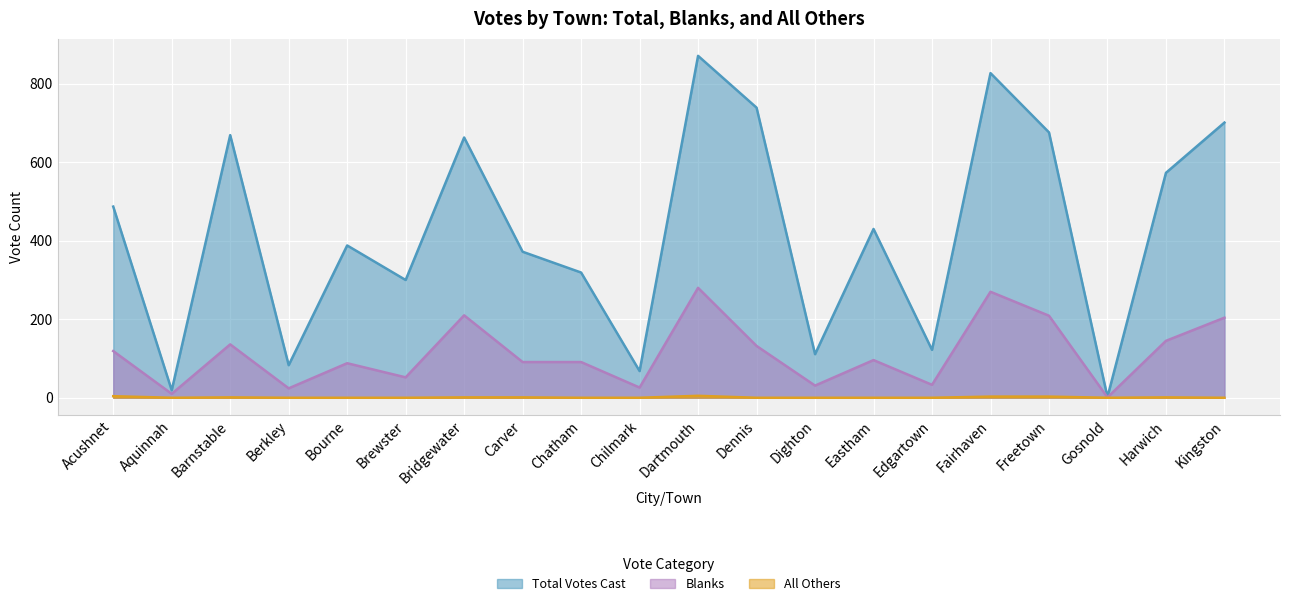

Reading left to right, what are all the values shown in this chart?

Total Votes Cast: Acushnet=487	Aquinnah=19	Barnstable=669	Berkley=83	Bourne=388	Brewster=300	Bridgewater=663	Carver=372	Chatham=319	Chilmark=68	Dartmouth=871	Dennis=739	Dighton=111	Eastham=430	Edgartown=122	Fairhaven=827	Freetown=676	Gosnold=2	Harwich=573	Kingston=701
Blanks: Acushnet=119	Aquinnah=10	Barnstable=136	Berkley=24	Bourne=88	Brewster=52	Bridgewater=210	Carver=91	Chatham=91	Chilmark=26	Dartmouth=280	Dennis=132	Dighton=31	Eastham=96	Edgartown=33	Fairhaven=270	Freetown=209	Gosnold=1	Harwich=145	Kingston=204
All Others: Acushnet=4	Aquinnah=0	Barnstable=1	Berkley=0	Bourne=0	Brewster=0	Bridgewater=1	Carver=1	Chatham=0	Chilmark=0	Dartmouth=5	Dennis=0	Dighton=0	Eastham=0	Edgartown=0	Fairhaven=3	Freetown=3	Gosnold=0	Harwich=1	Kingston=0